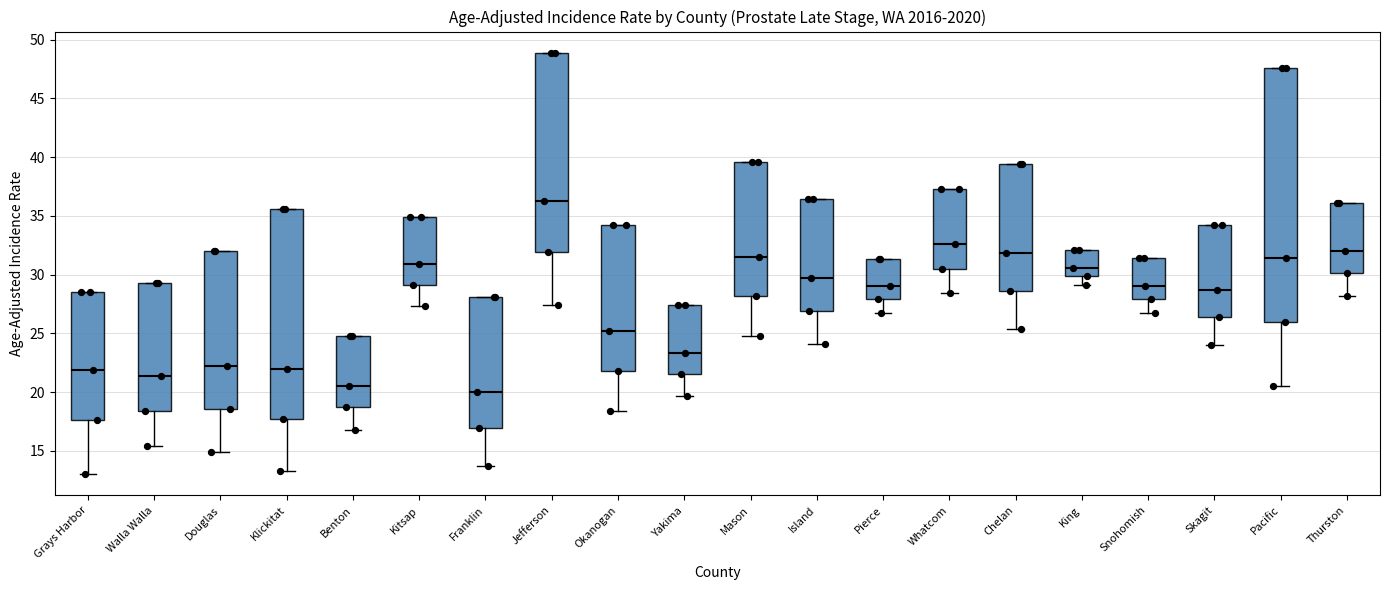

Where is the lower edge of the box for Douglas on the y-axis? The values are not printed on the chart, so give them approximately, as read against the axis.

18.5